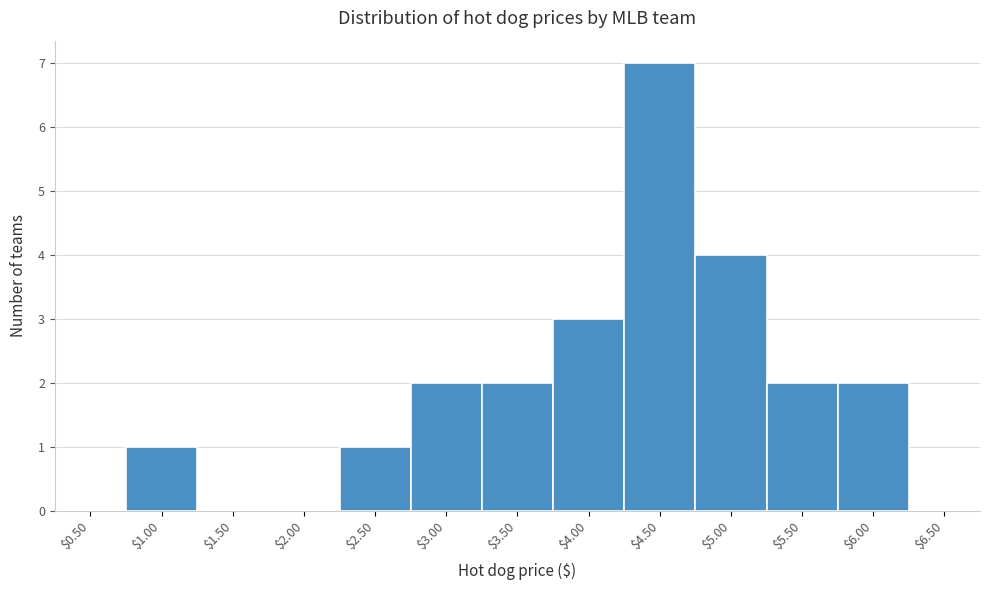

The value at $5.00 is 1. True or false?

False